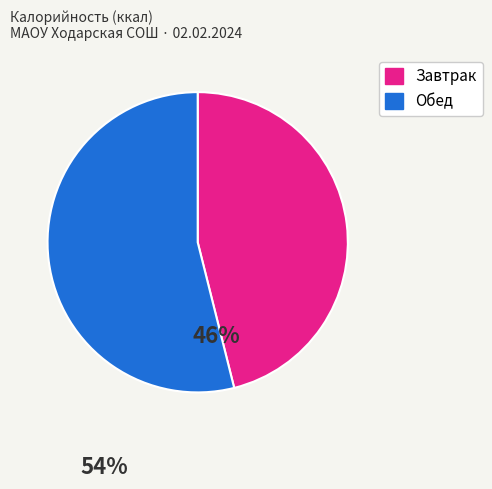

Is there any slice that represents more than half of the pie?

Yes